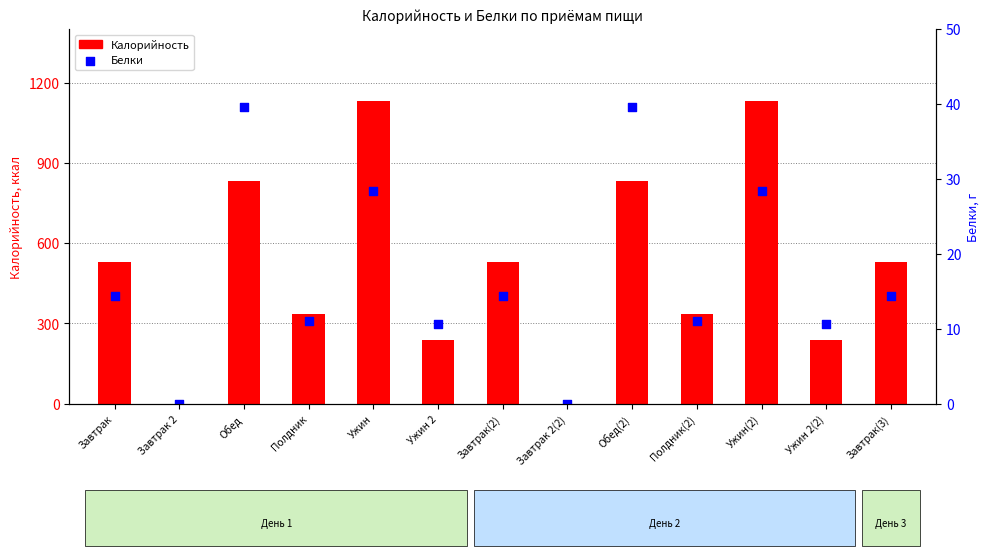

Which series has the largest total across all categories?

Калорийность